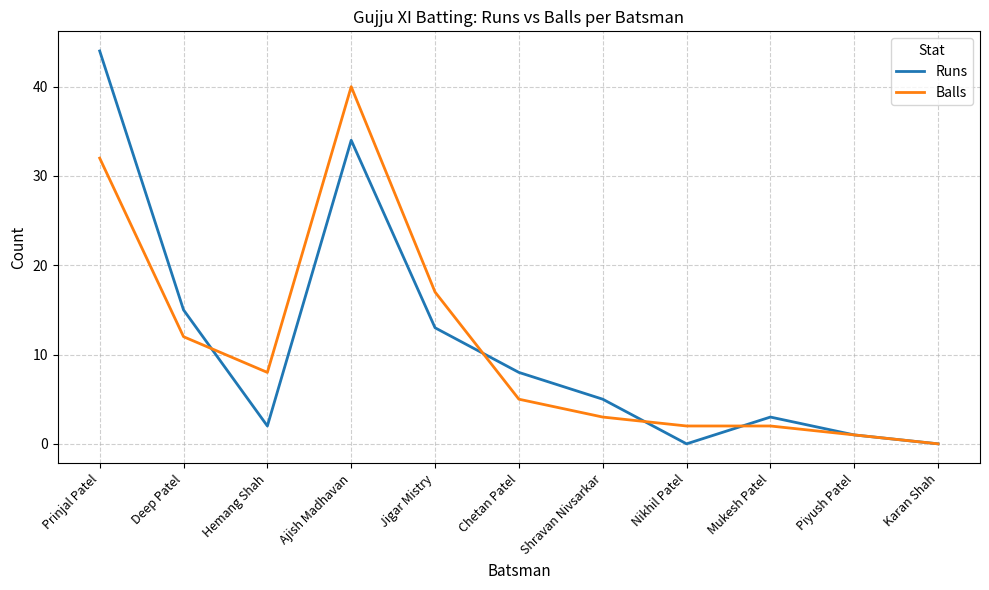

What is the difference between the highest and lowest values at Jigar Mistry?

4